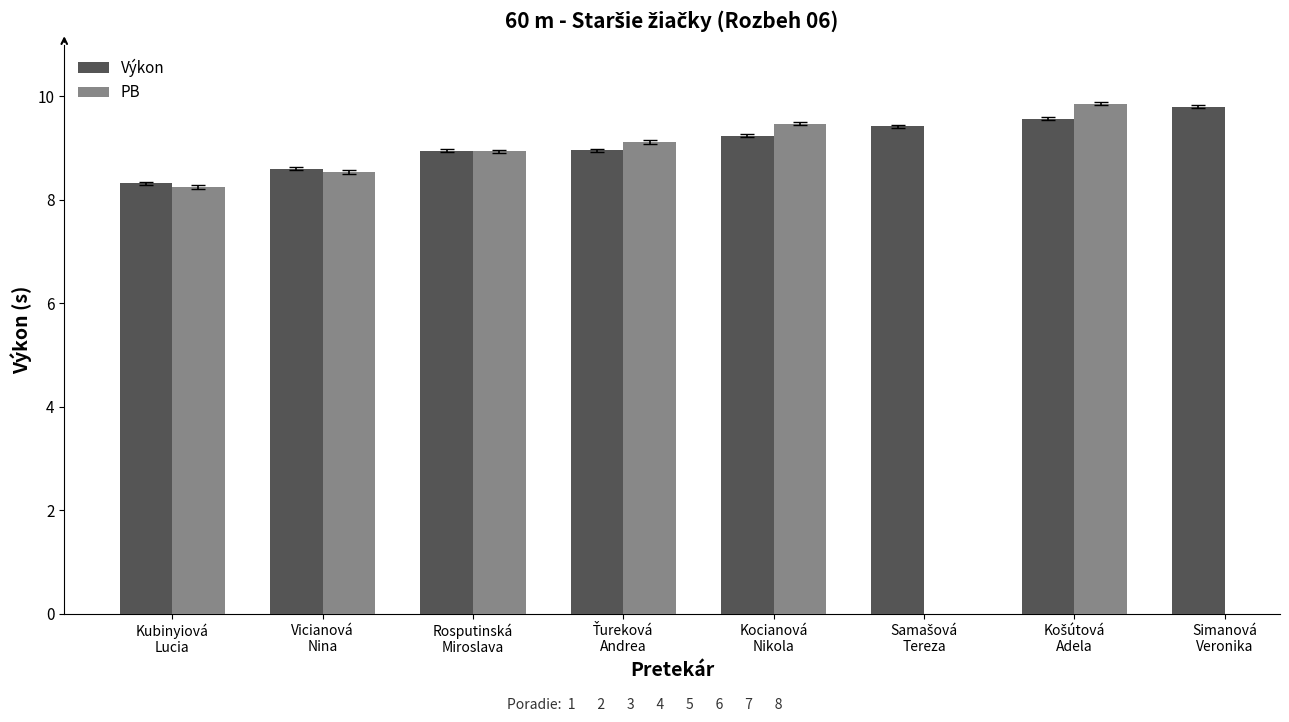

What is the average value of the Výkon series?

9.1